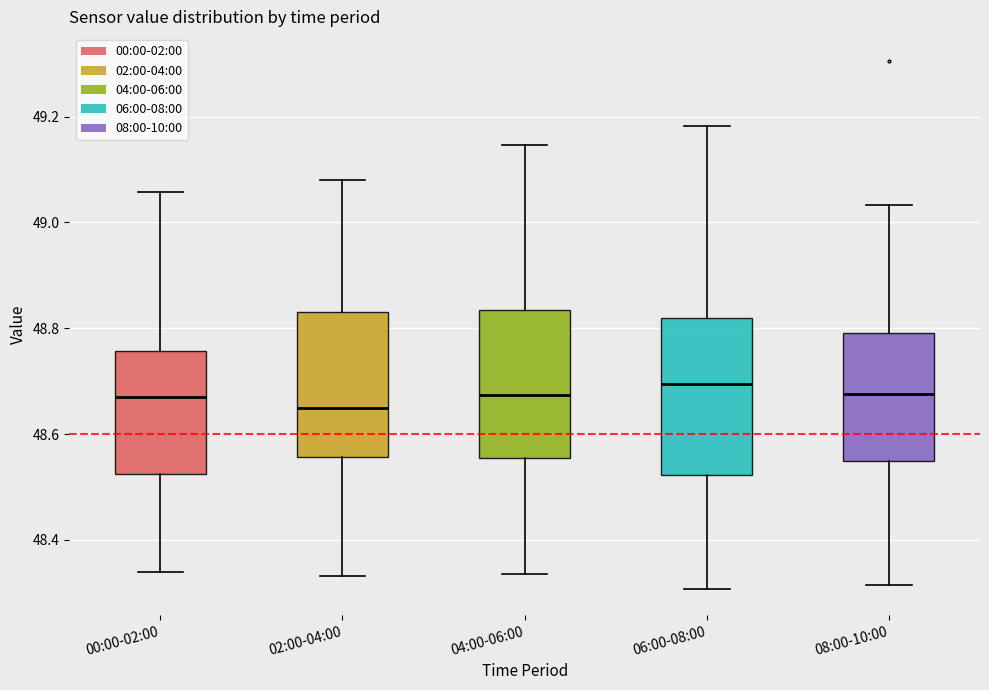

Reading left to right, read every box against the y-axis: the position of its median line, the range the box covers, and the ends of its whiskers. The values are not printed on the chart, so give them approximately, as read against the axis.

00:00-02:00: median 48.68, box 48.52 to 48.76, whiskers 48.34 to 49.06
02:00-04:00: median 48.64, box 48.56 to 48.84, whiskers 48.34 to 49.08
04:00-06:00: median 48.68, box 48.56 to 48.84, whiskers 48.34 to 49.14
06:00-08:00: median 48.70, box 48.52 to 48.82, whiskers 48.30 to 49.18
08:00-10:00: median 48.68, box 48.54 to 48.80, whiskers 48.32 to 49.04